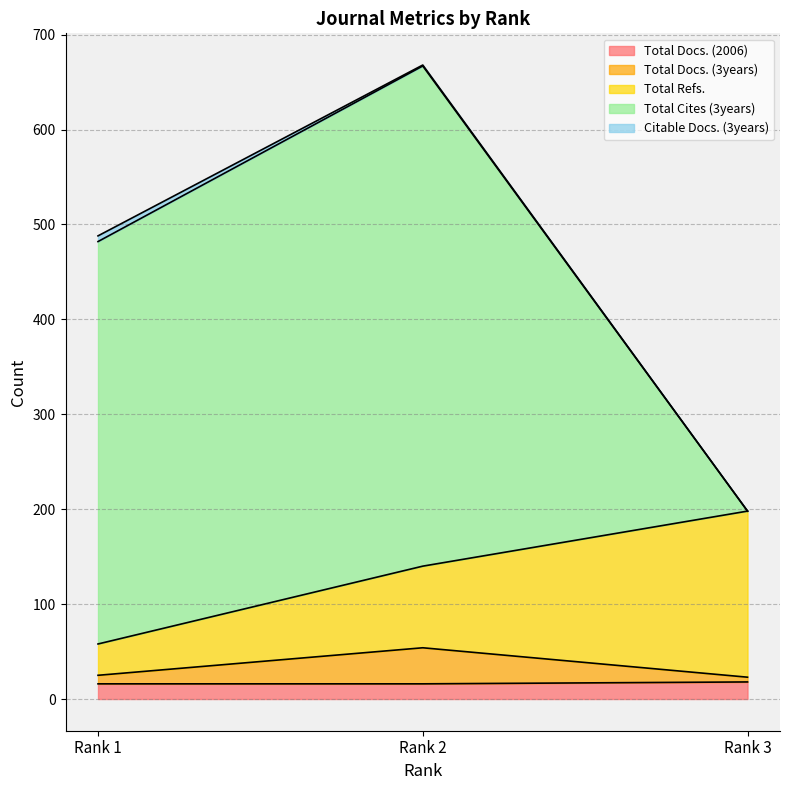

What are all the series names shown in the legend?

Total Docs. (2006), Total Docs. (3years), Total Refs., Total Cites (3years), Citable Docs. (3years)